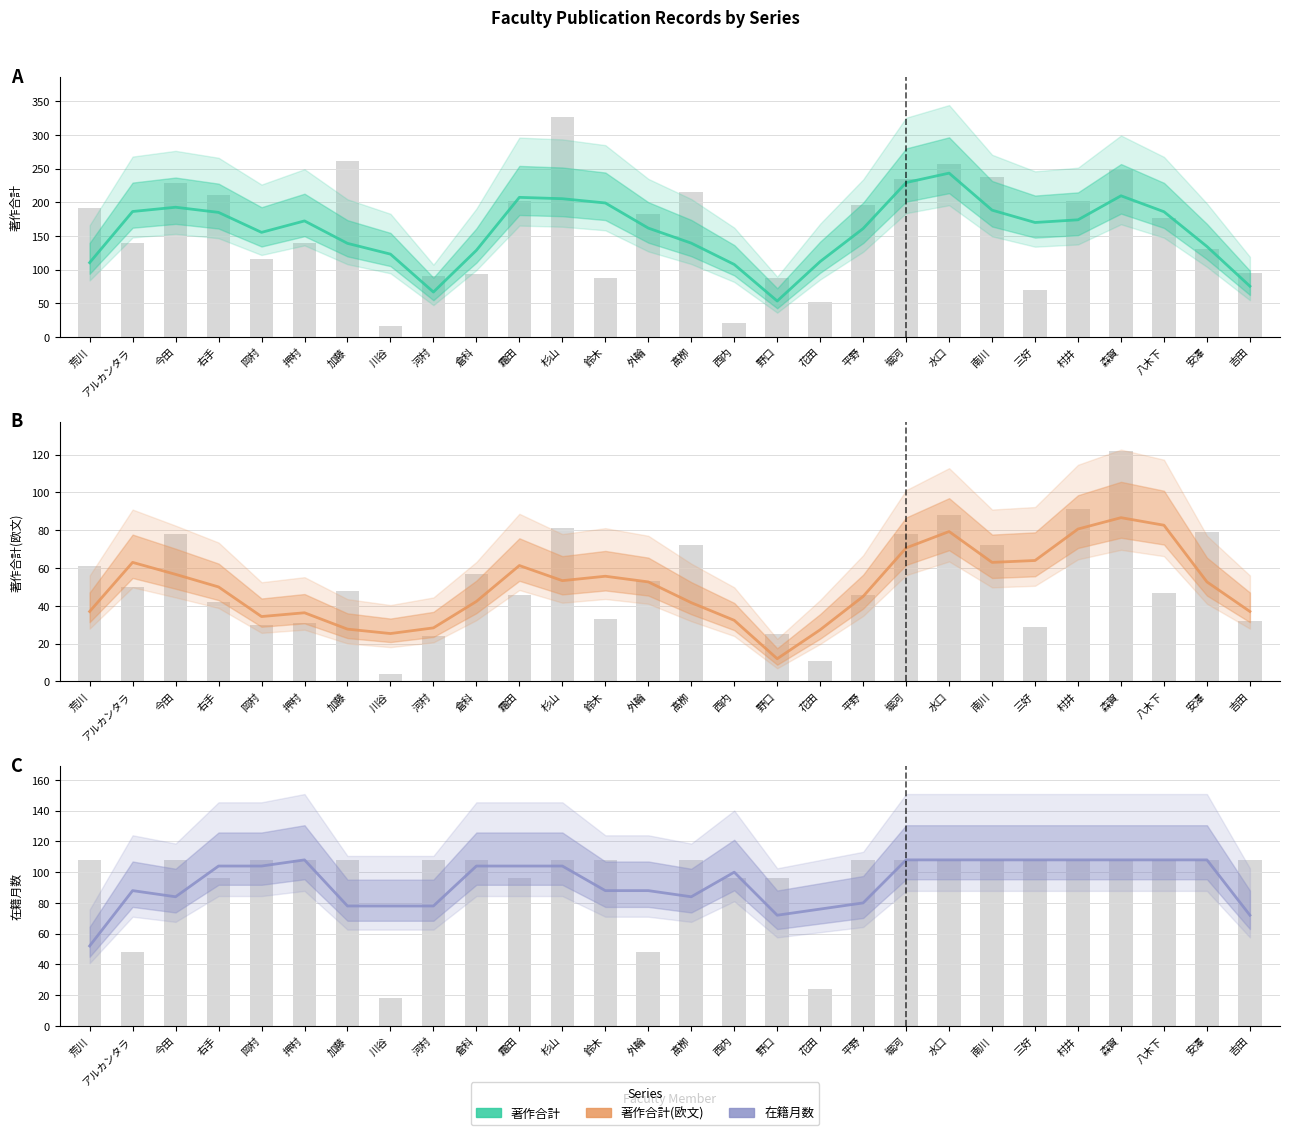

List the series in order of their peak value, highest first.

著作合計, 在籍月数, 著作合計(欧文)